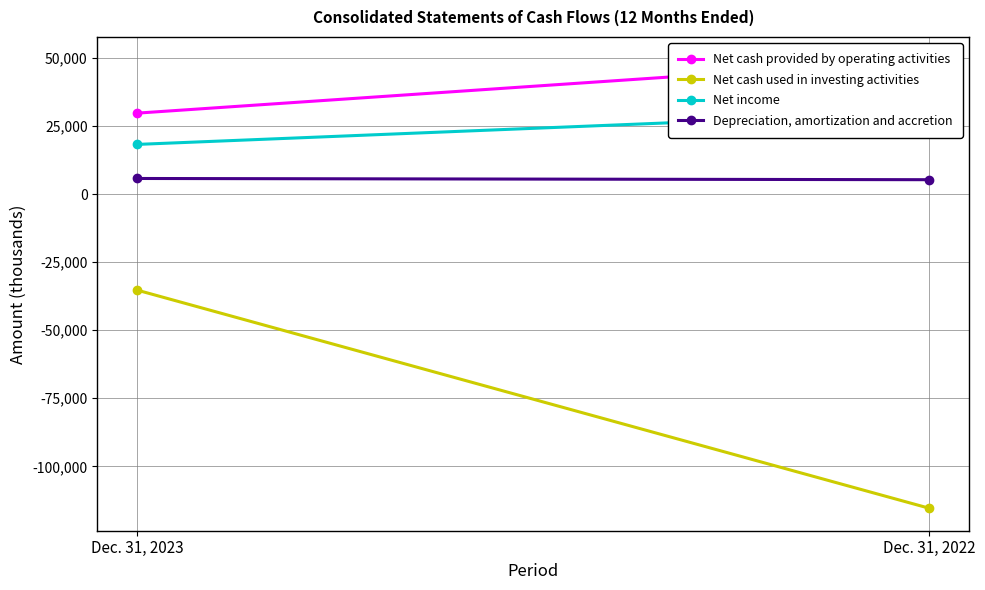

How many lines are shown in the chart?

4